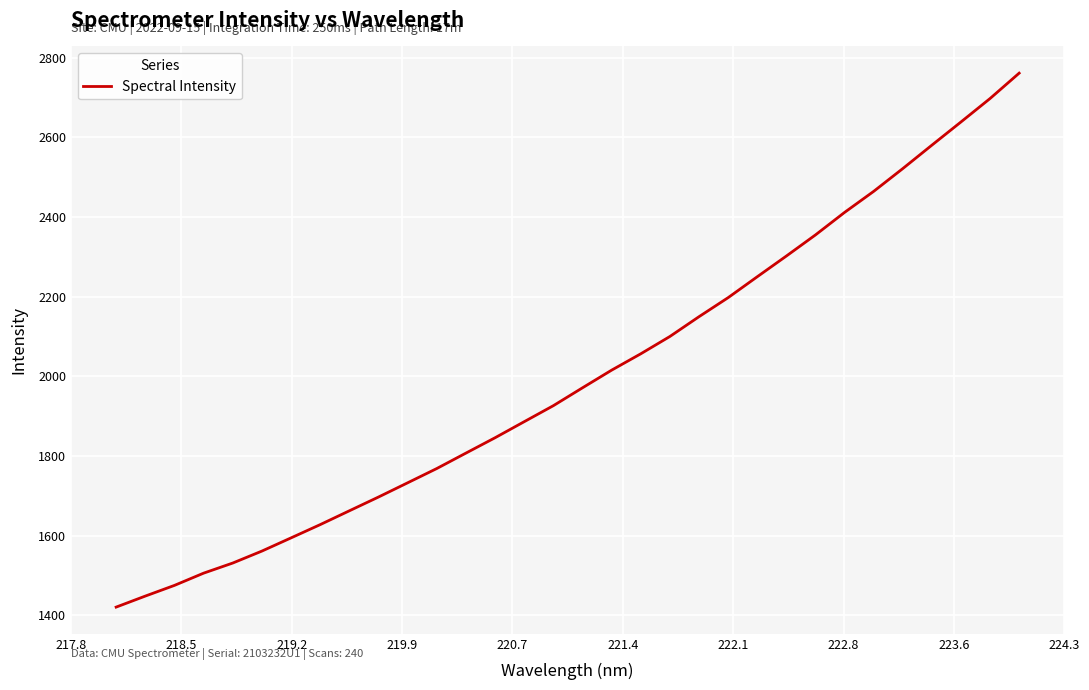

What is the minimum value shown in the chart?

1420.4